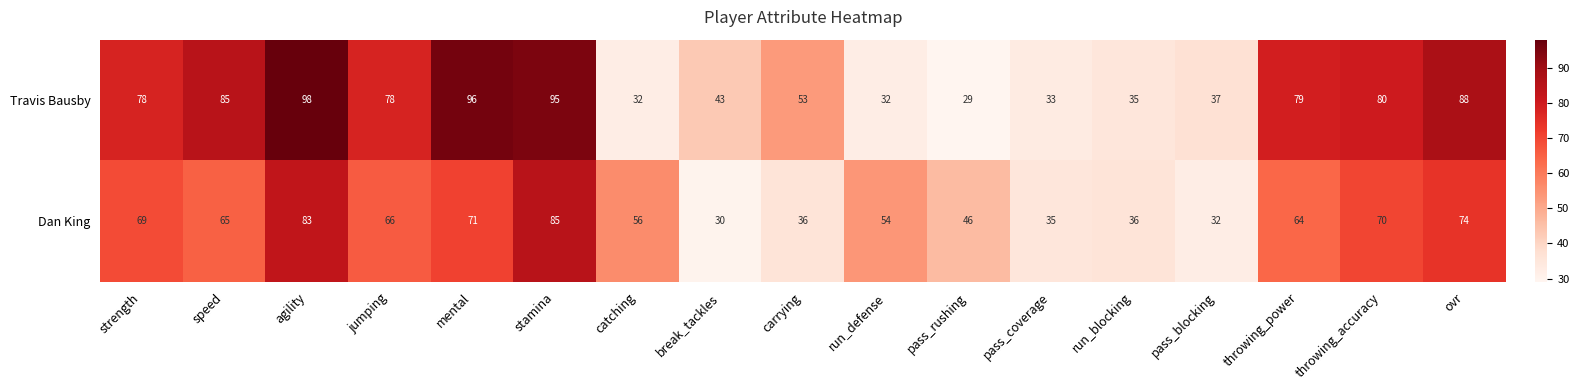

What is the difference between the second highest and minimum values in the Dan King series?

53